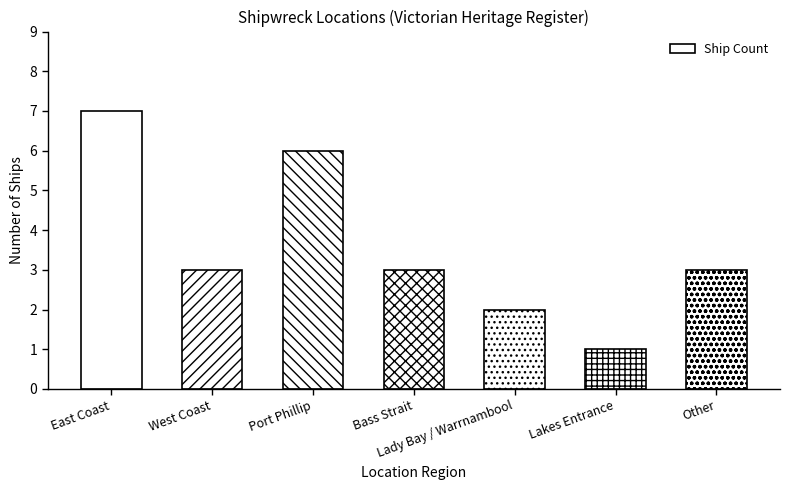

How many values are between 2 and 6?

5